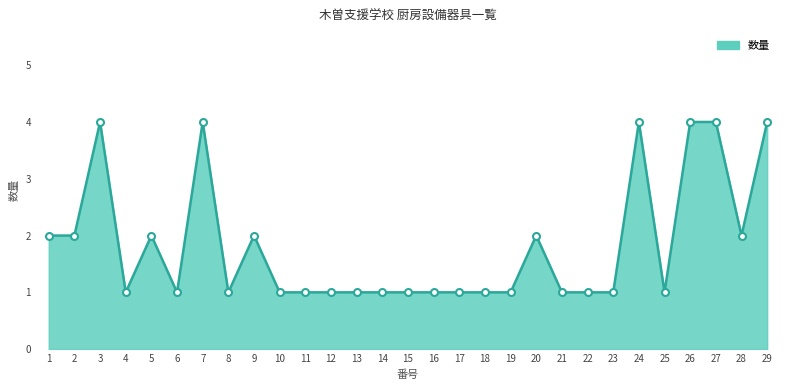

Reading right to left, transcribe all the data shown in this chart.

4	2	4	4	1	4	1	1	1	2	1	1	1	1	1	1	1	1	1	1	2	1	4	1	2	1	4	2	2